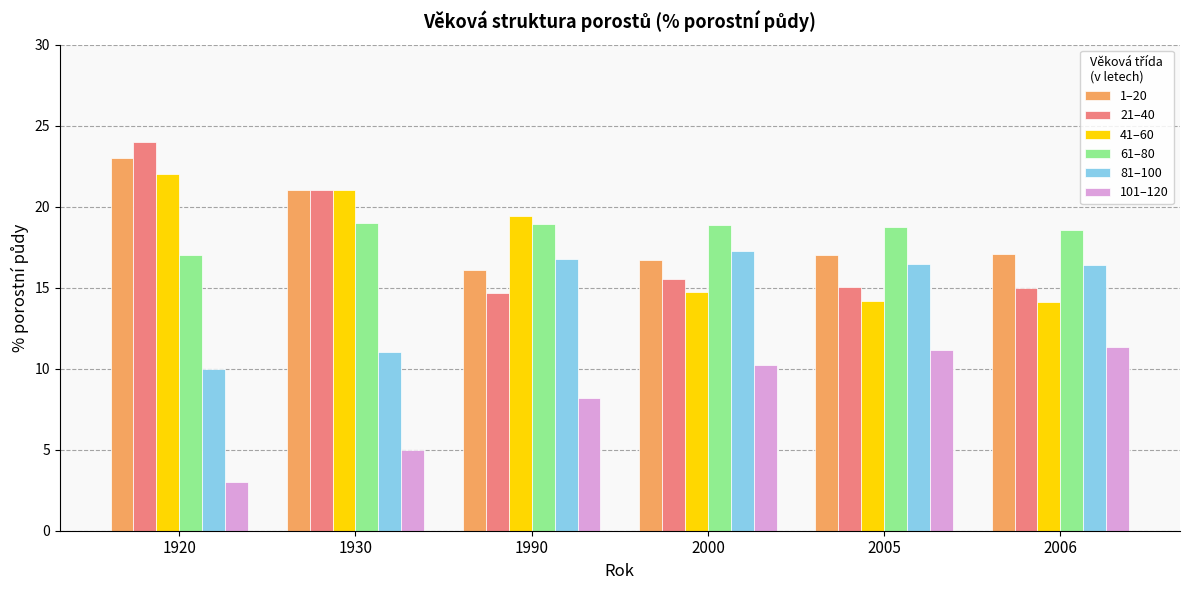

What is the average value of the 61–80 series?

18.5